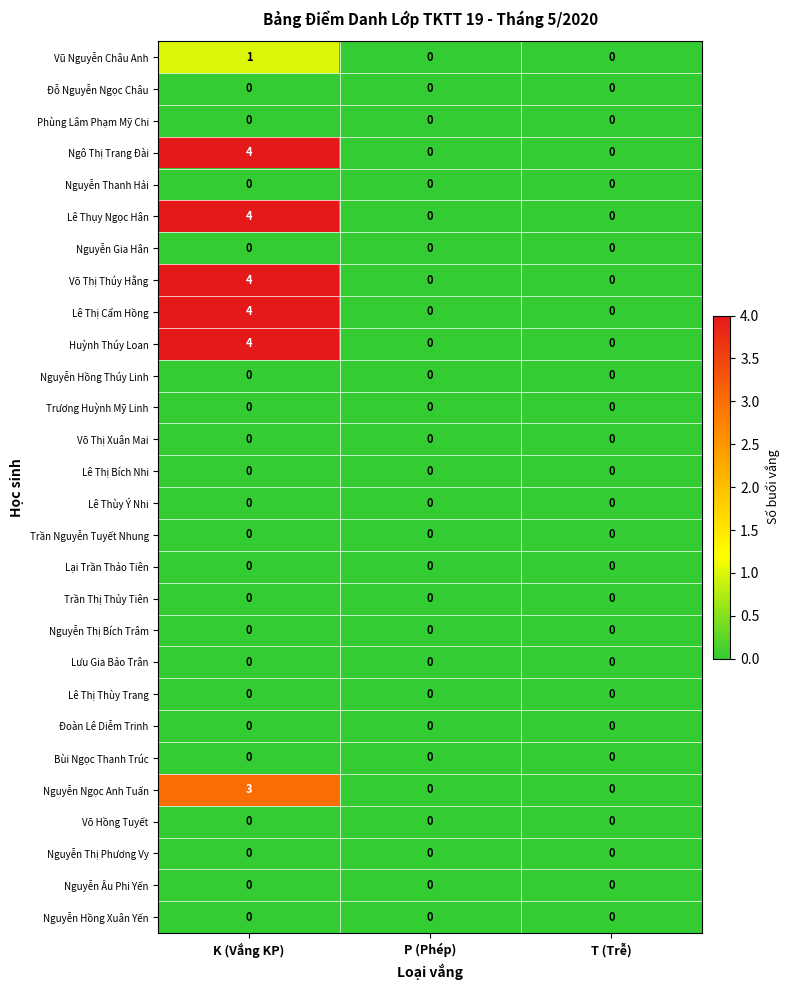

What is the spread (max minus min) of values at K (Vắng KP)?

4